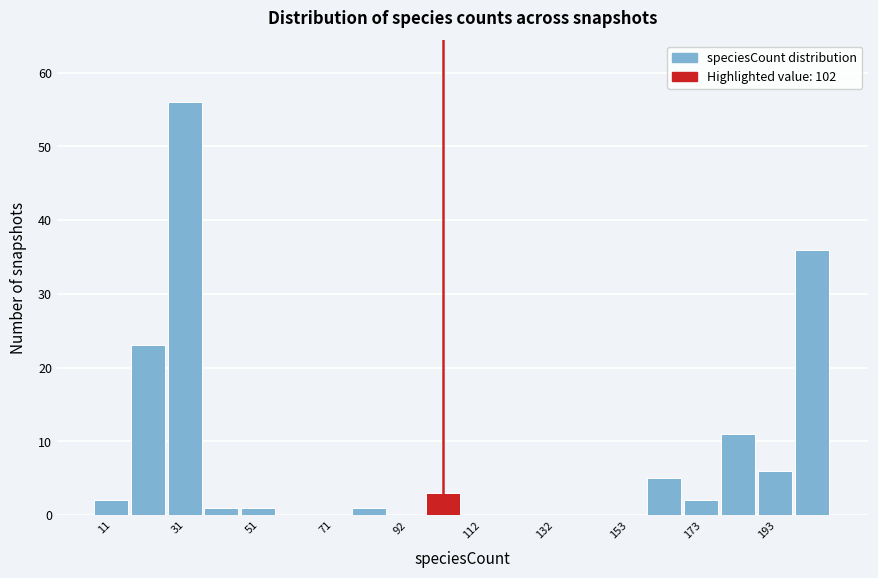

Read against the x-axis, roughly where is the centre of the tallest bar?

30